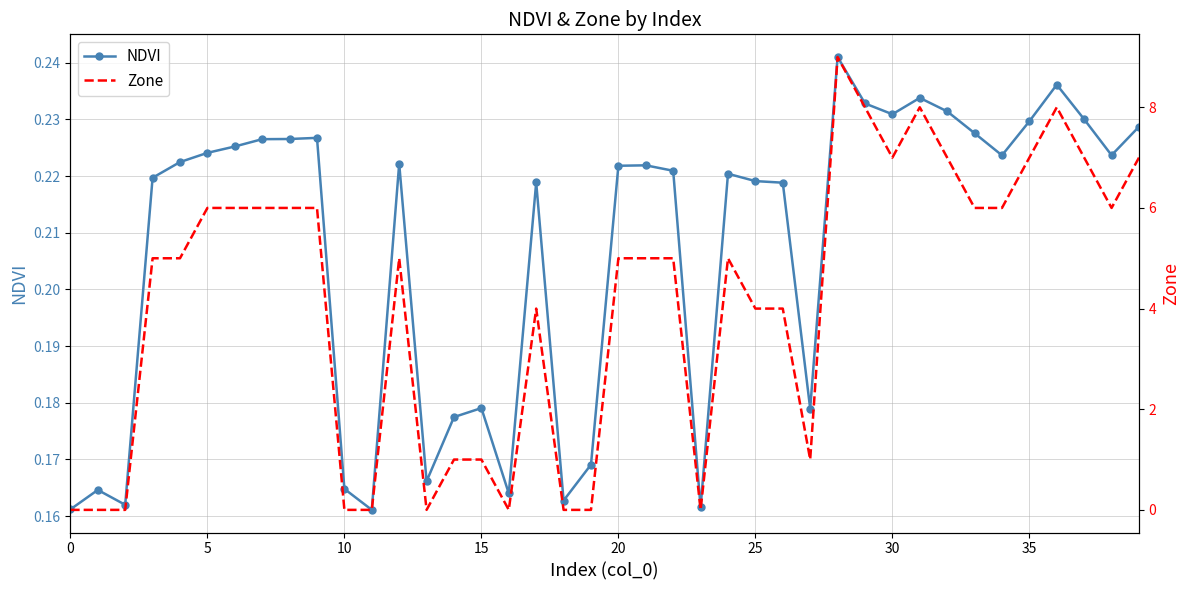

At which label is Zone closest to 4?

17